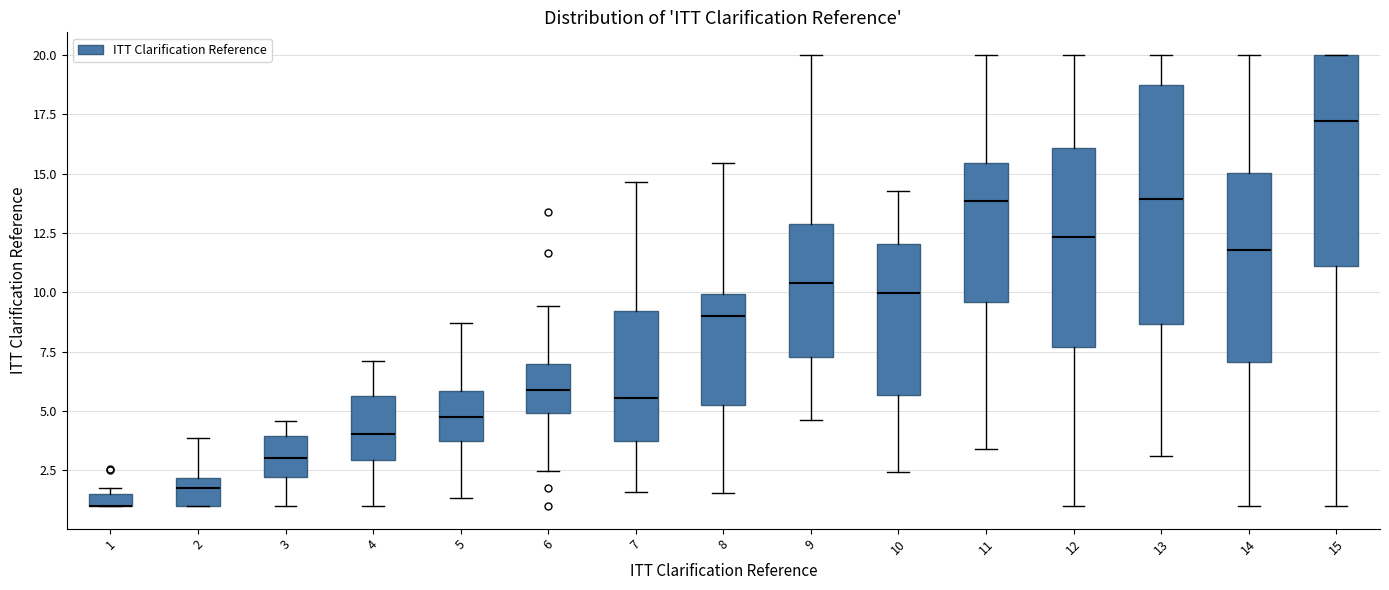

Which box is the tallest, from its lower edge to its upper edge?

13